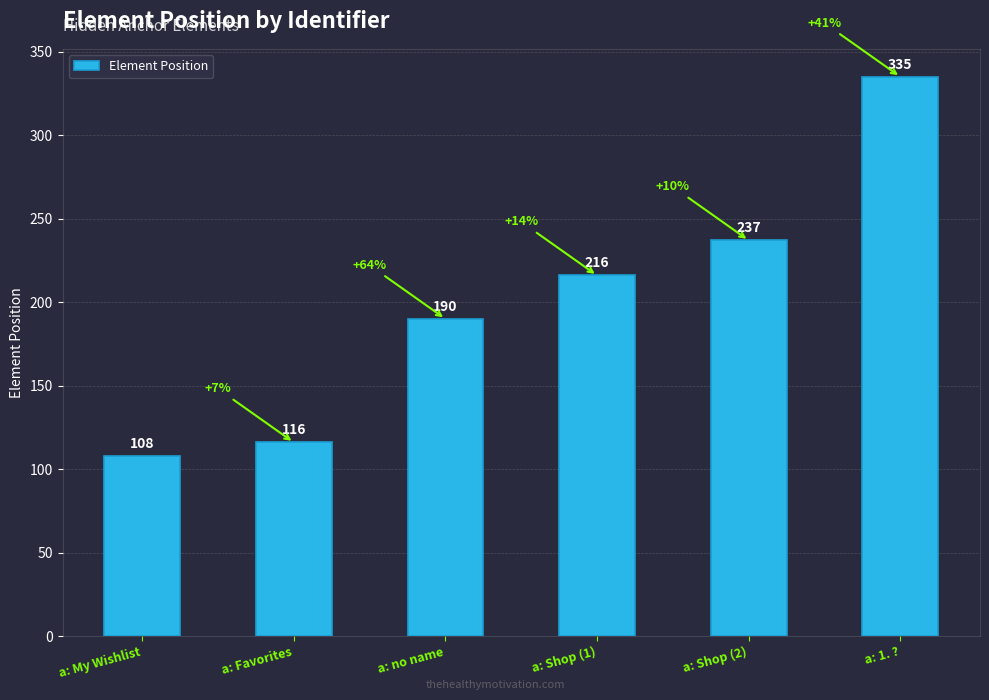

What is the difference between the maximum and minimum values?

227